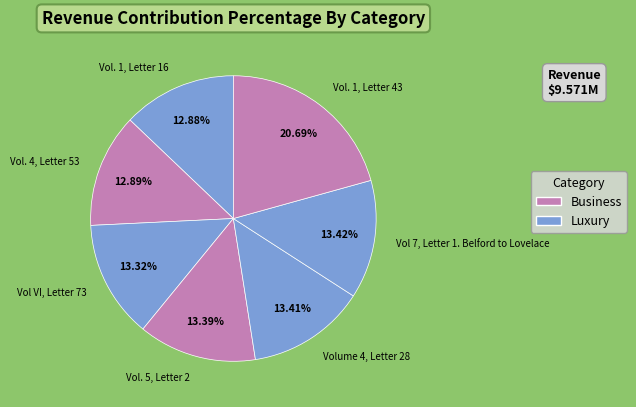

Count the number of slices in the pie.

7